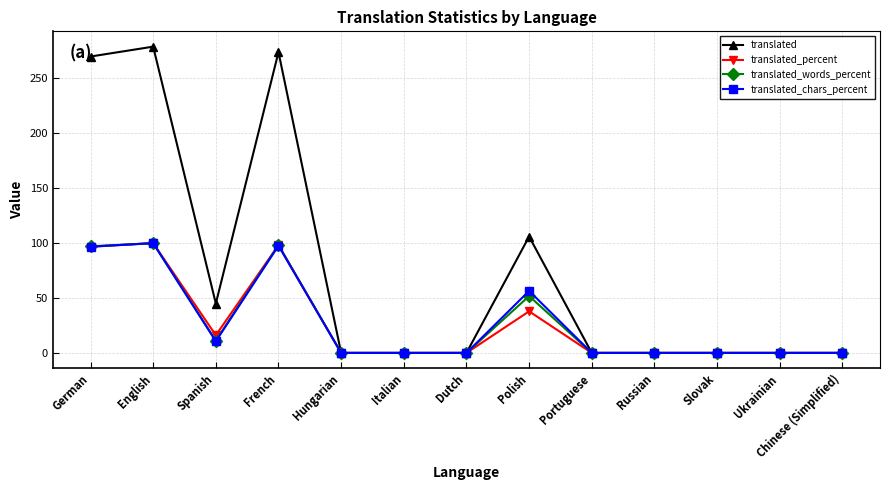

What are all the series names shown in the legend?

translated, translated_percent, translated_words_percent, translated_chars_percent